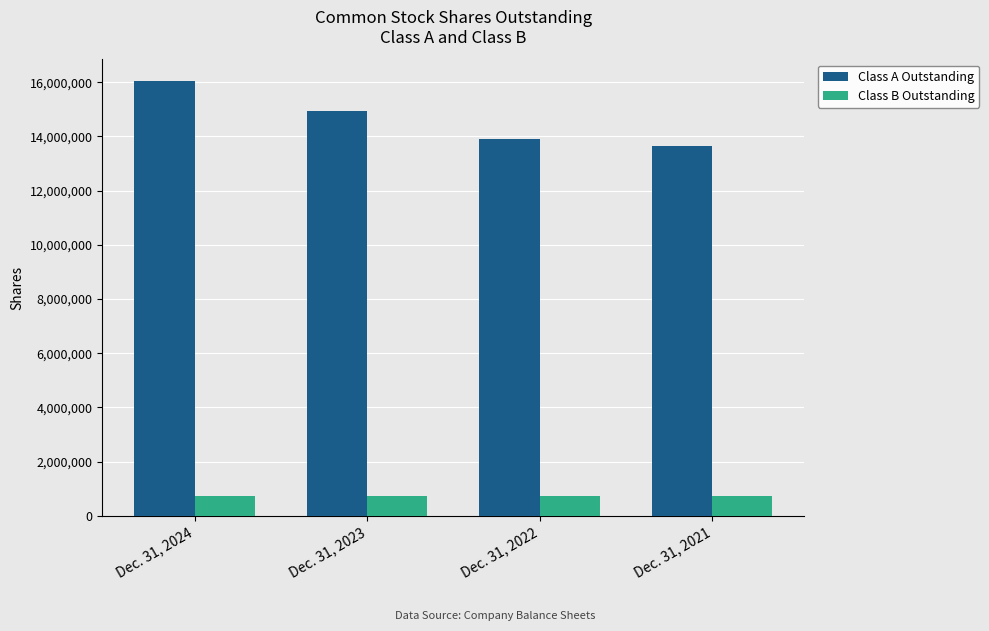

How many bars are there in each group?

2